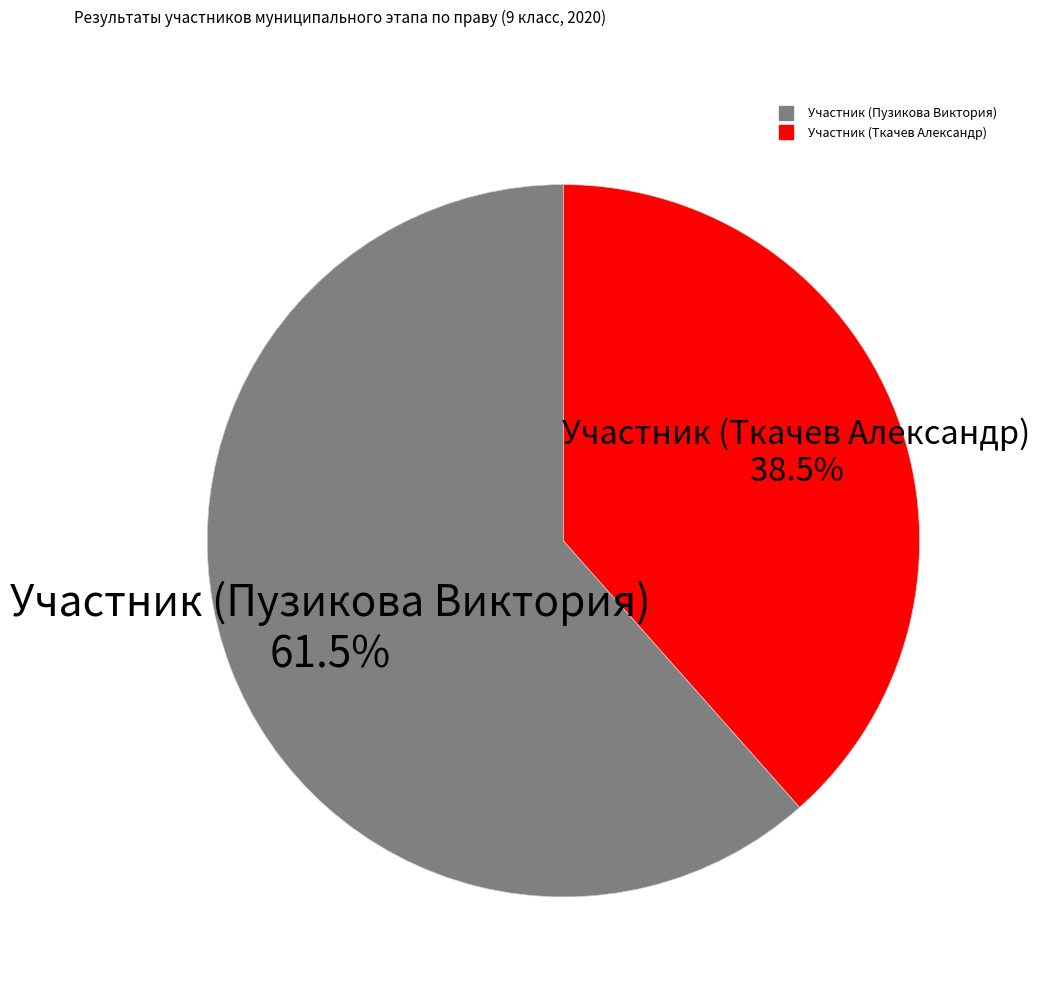

What is the smallest slice in the pie chart?

Участник (Ткачев Александр)